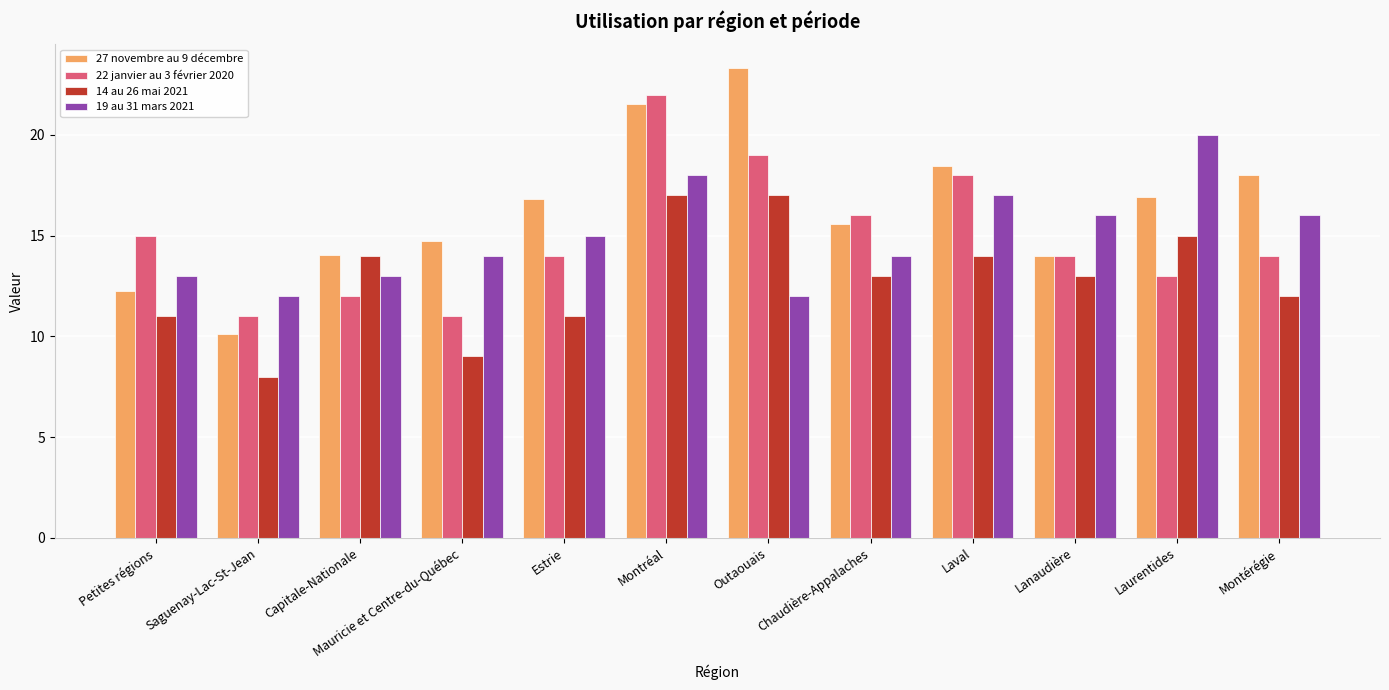

Which series has the widest spread of values?

27 novembre au 9 décembre